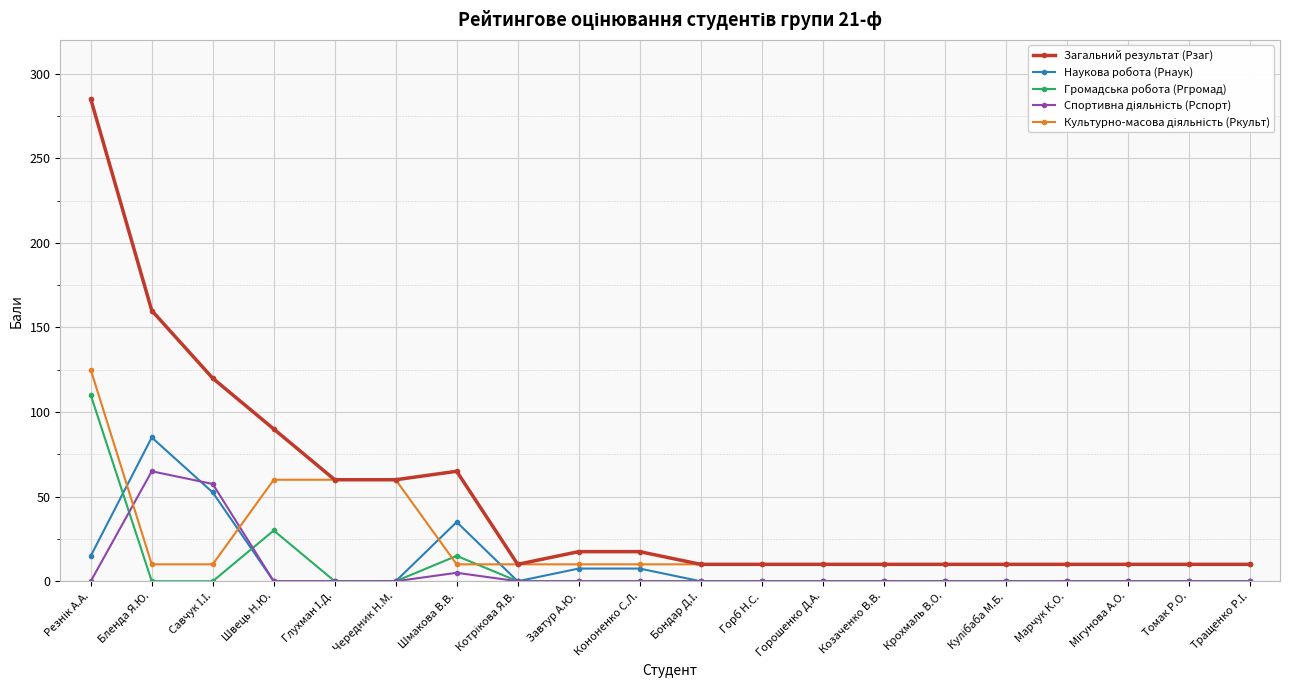

What is the difference between the second highest and second lowest values in the Наукова робота (Рнаук) series?

52.5